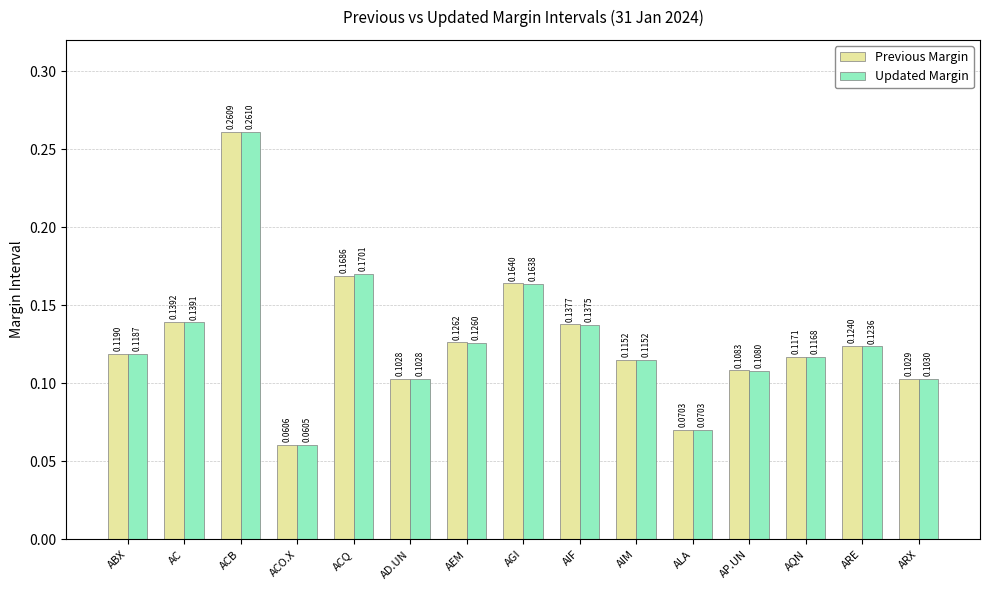

Is the value of Updated Margin at ALA greater than the value of Previous Margin at ACB?

No